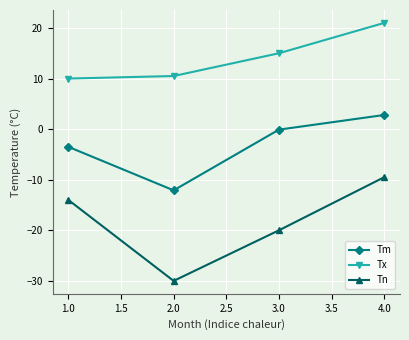

Between 3.0 and 4.0, which series saw the biggest shift?

Tn